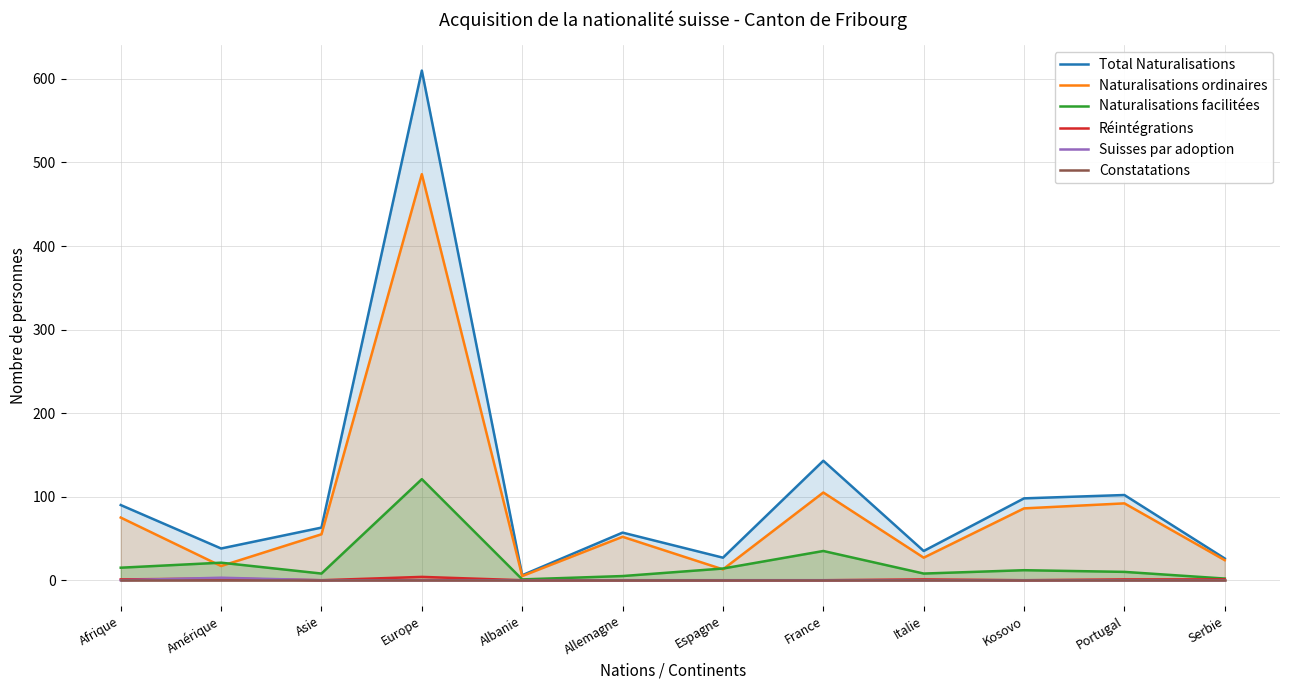

Reading right to left, list all the values displayed in this chart.

Total Naturalisations: 26	102	98	35	143	27	57	6	610	63	38	90
Naturalisations ordinaires: 24	92	86	27	105	13	52	5	486	55	17	75
Naturalisations facilitées: 2	10	12	8	35	14	5	1	121	8	21	15
Réintégrations: 1	1	0	1	0	0	0	0	4	0	2	1
Suisses par adoption: 0	0	0	0	0	0	0	0	0	0	3	0
Constatations: 0	0	0	0	0	0	0	0	0	0	0	0